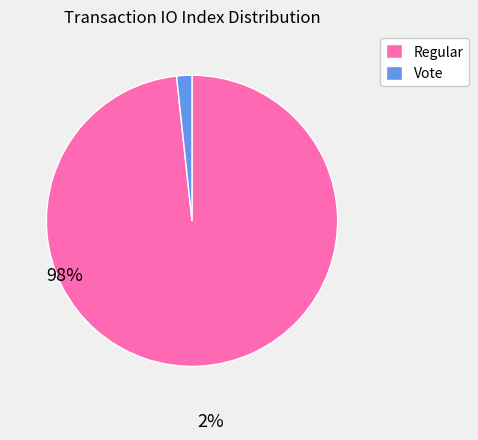

How many segments does this pie chart have?

2